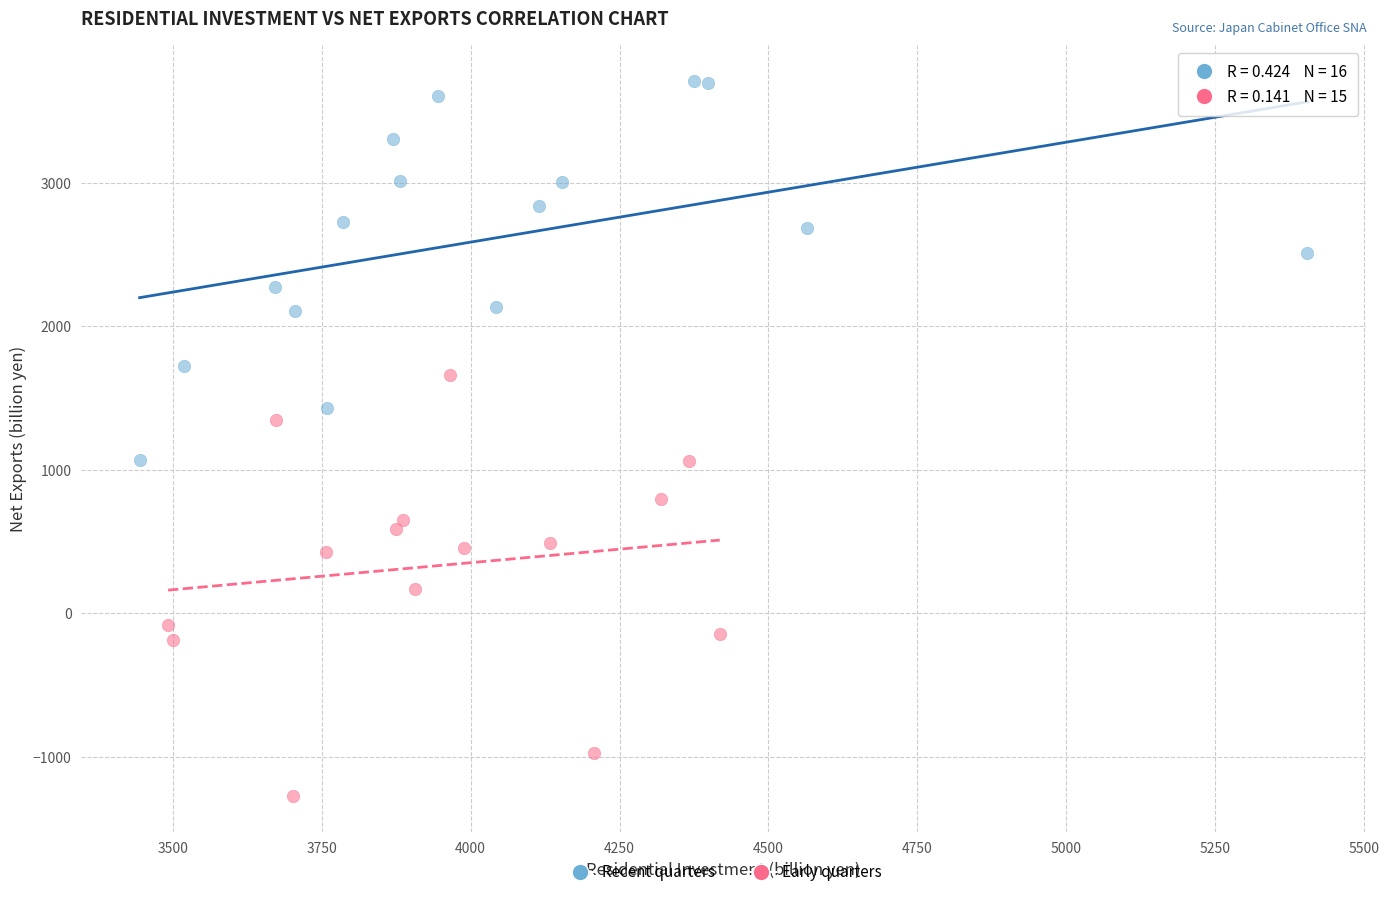

What are all the series names shown in the legend?

Recent quarters, Early quarters